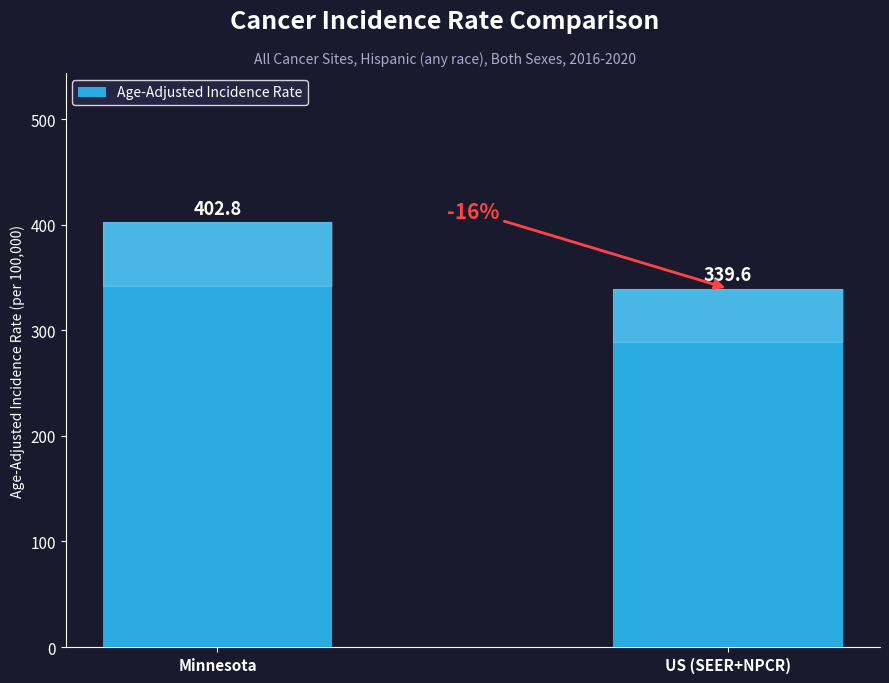

What is the sum of the values at Minnesota and US (SEER+NPCR)?

742.4